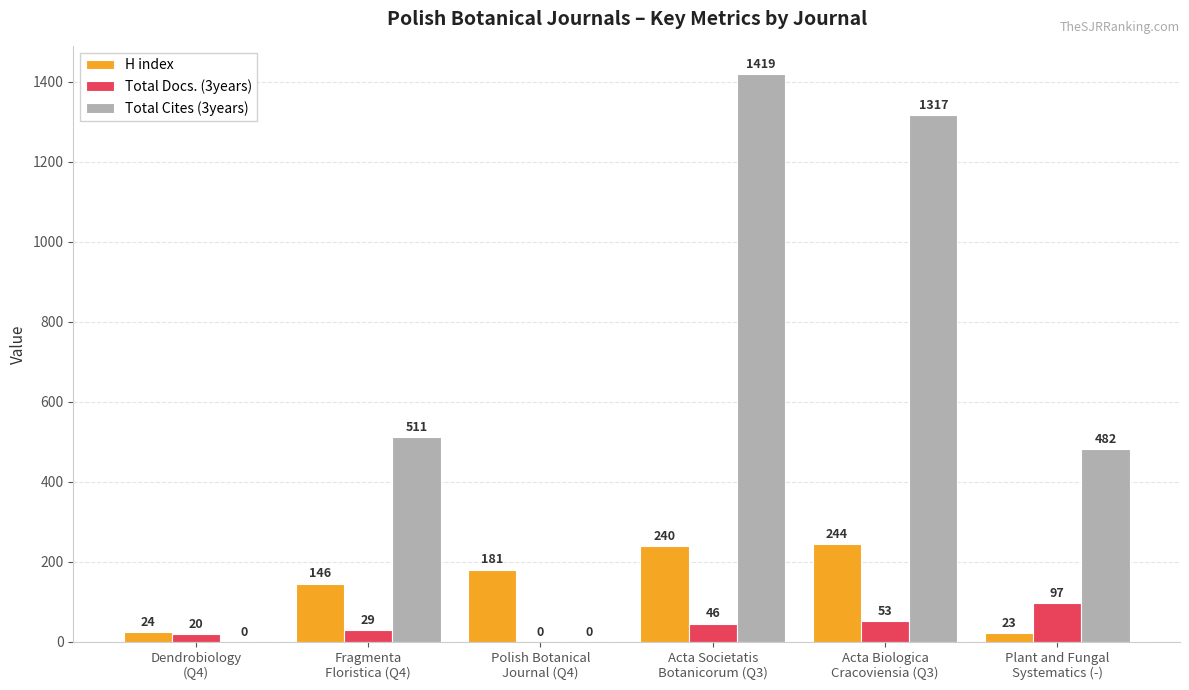

What is the sum of all H index values?

858